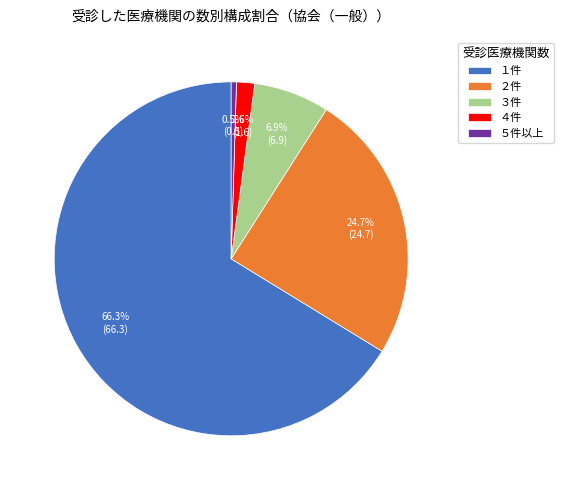

To the nearest percent, what is the difference between the ４件 and ５件以上 slice percentages?

1%